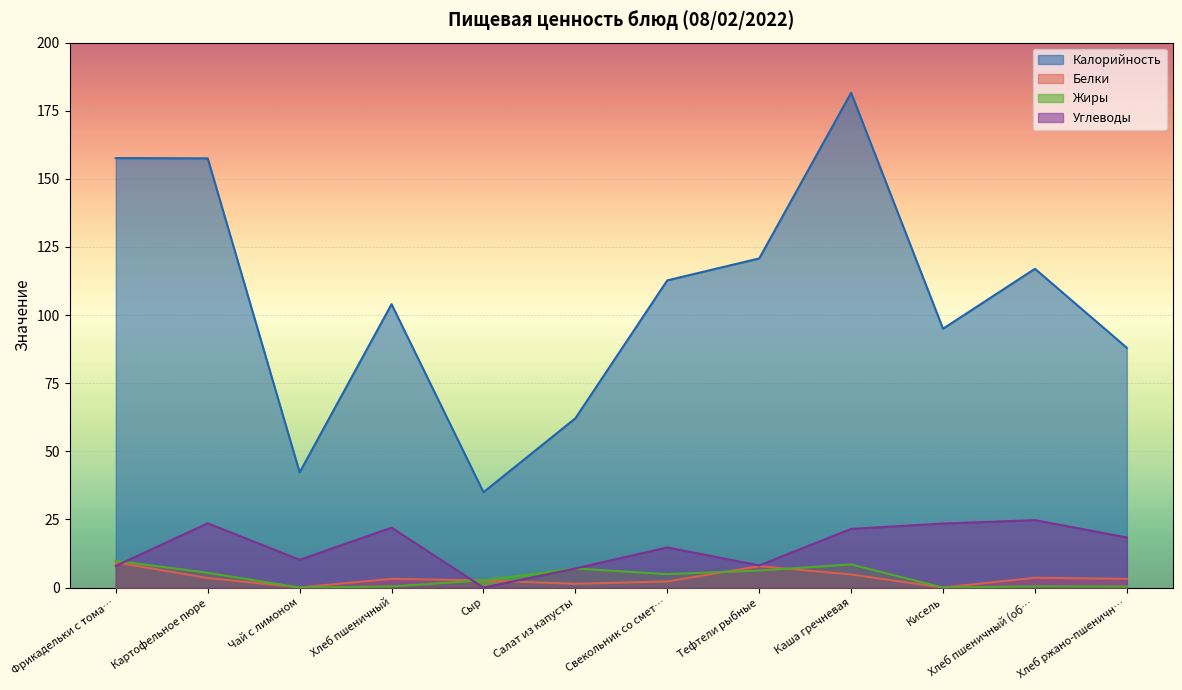

True or false: Жиры and Калорийность cross at least once.

False